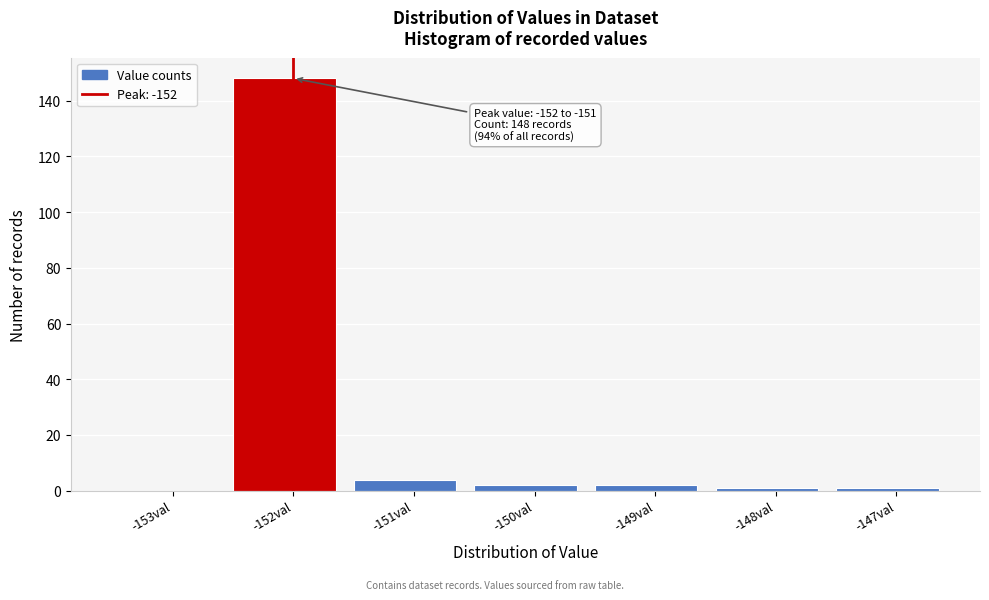

Reading left to right, what are all the values shown in this chart?

-153val=0	-152val=148	-151val=4	-150val=2	-149val=2	-148val=1	-147val=1